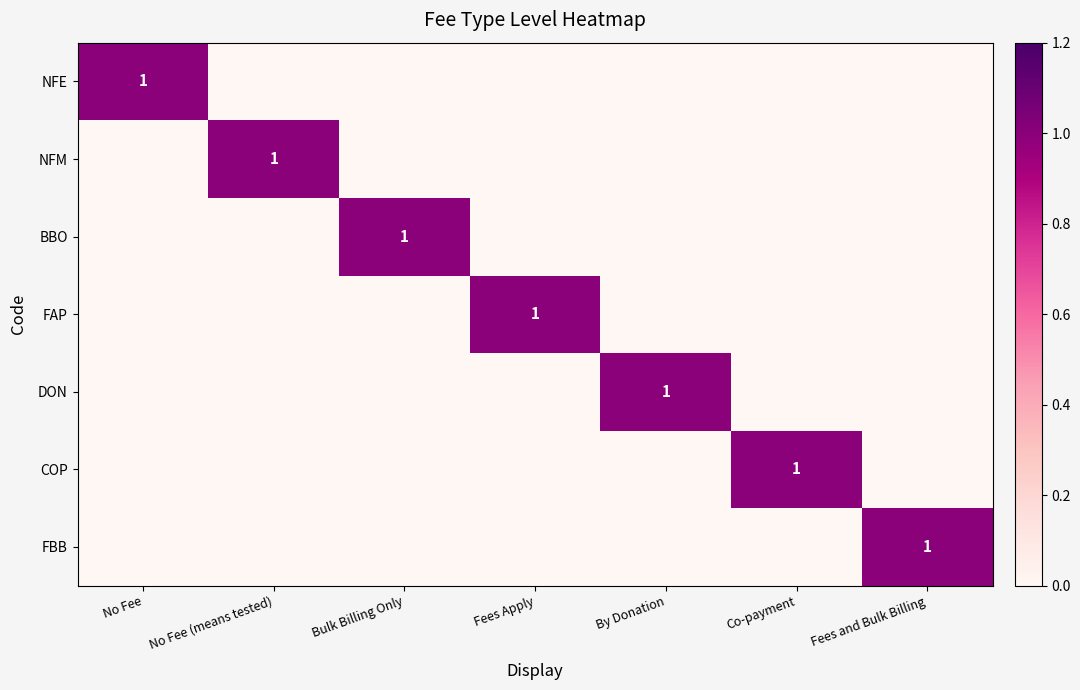

The value of FBB at Fees and Bulk Billing is 1. True or false?

True